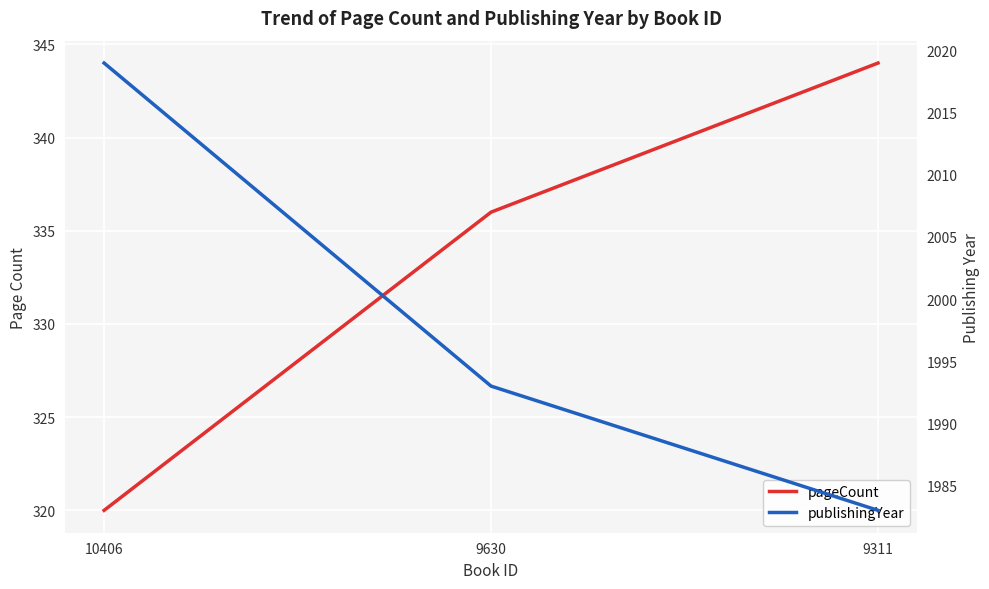

What is the difference between the maximum and minimum values in the publishingYear series?

36